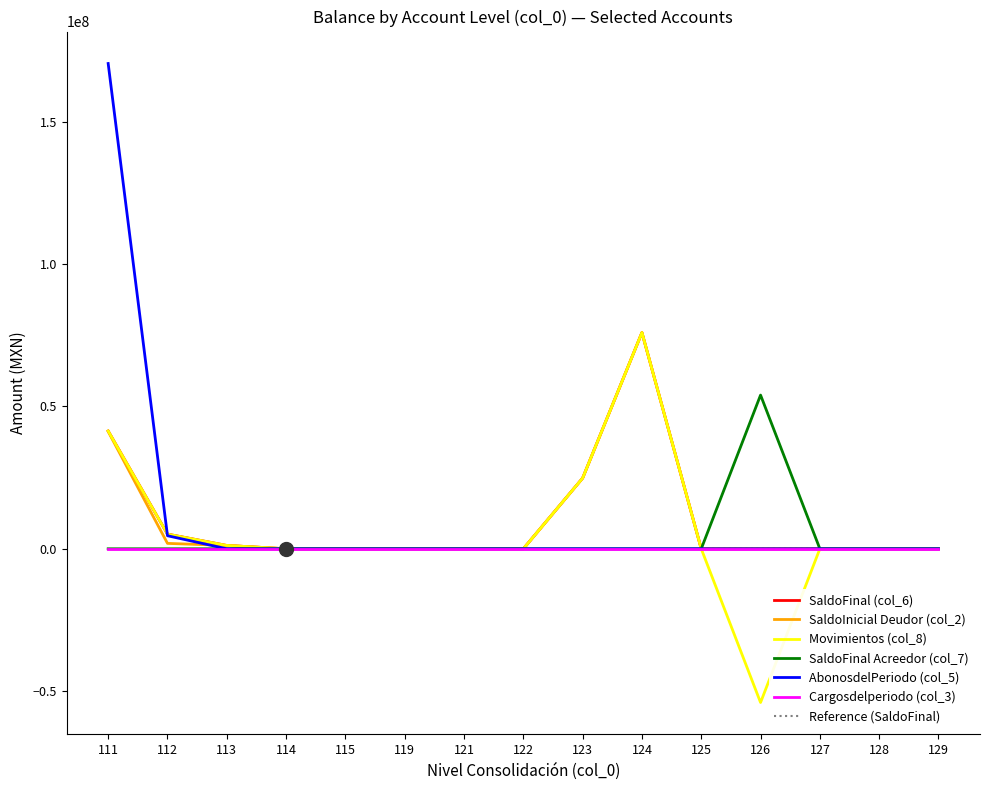

What is the difference between the maximum and minimum values in the SaldoInicial Deudor (col_2) series?

75962464.0